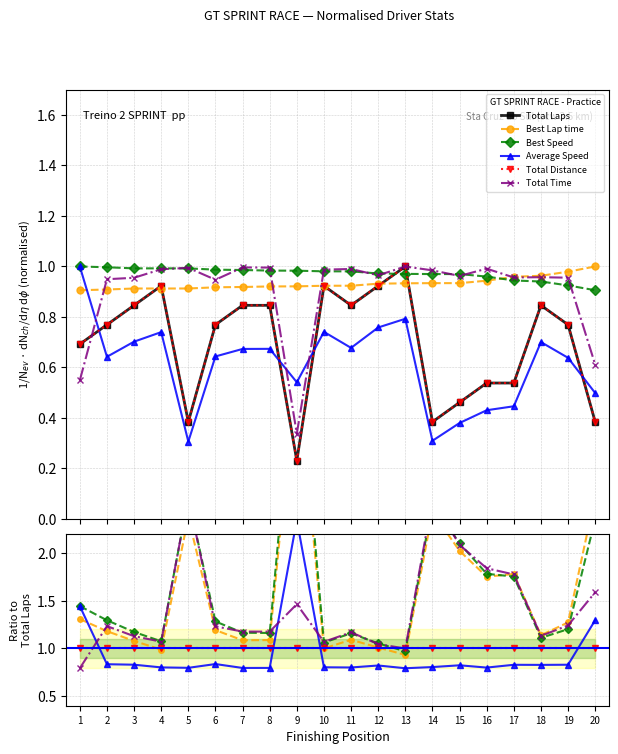

What is the value of the Best Lap time point at the 13th from the left?

0.9